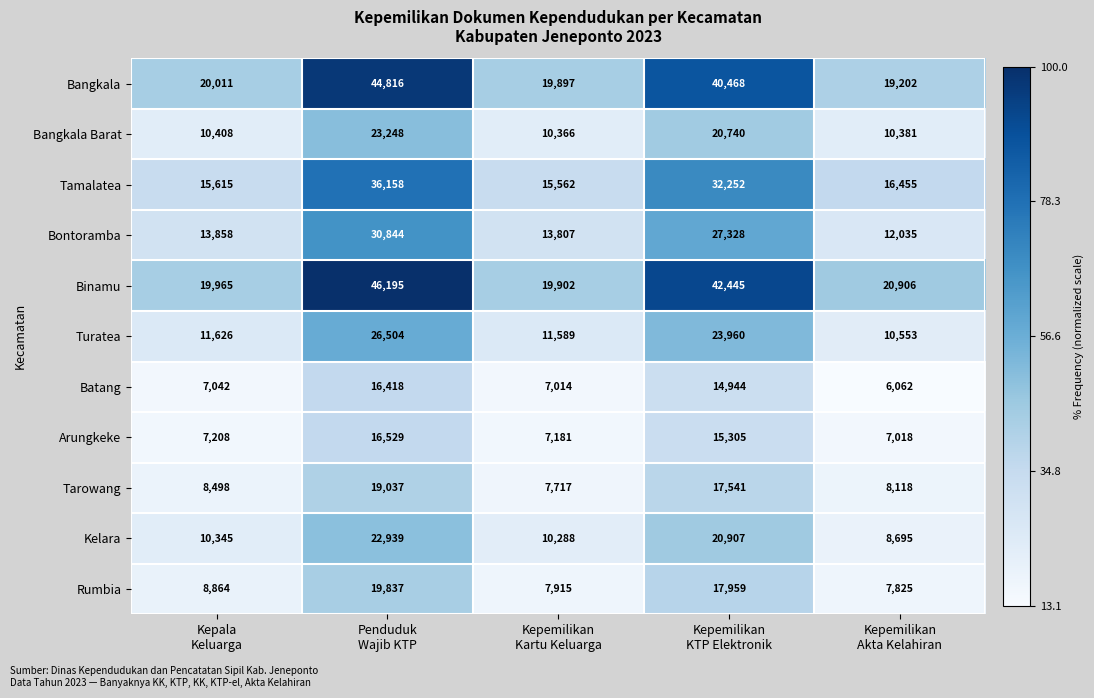

Reading left to right, transcribe all the data shown in this chart.

Bangkala: Kepala
Keluarga=20011	Penduduk
Wajib KTP=44816	Kepemilikan
Kartu Keluarga=19897	Kepemilikan
KTP Elektronik=40468	Kepemilikan
Akta Kelahiran=19202
Bangkala Barat: Kepala
Keluarga=10408	Penduduk
Wajib KTP=23248	Kepemilikan
Kartu Keluarga=10366	Kepemilikan
KTP Elektronik=20740	Kepemilikan
Akta Kelahiran=10381
Tamalatea: Kepala
Keluarga=15615	Penduduk
Wajib KTP=36158	Kepemilikan
Kartu Keluarga=15562	Kepemilikan
KTP Elektronik=32252	Kepemilikan
Akta Kelahiran=16455
Bontoramba: Kepala
Keluarga=13858	Penduduk
Wajib KTP=30844	Kepemilikan
Kartu Keluarga=13807	Kepemilikan
KTP Elektronik=27328	Kepemilikan
Akta Kelahiran=12035
Binamu: Kepala
Keluarga=19965	Penduduk
Wajib KTP=46195	Kepemilikan
Kartu Keluarga=19902	Kepemilikan
KTP Elektronik=42445	Kepemilikan
Akta Kelahiran=20906
Turatea: Kepala
Keluarga=11626	Penduduk
Wajib KTP=26504	Kepemilikan
Kartu Keluarga=11589	Kepemilikan
KTP Elektronik=23960	Kepemilikan
Akta Kelahiran=10553
Batang: Kepala
Keluarga=7042	Penduduk
Wajib KTP=16418	Kepemilikan
Kartu Keluarga=7014	Kepemilikan
KTP Elektronik=14944	Kepemilikan
Akta Kelahiran=6062
Arungkeke: Kepala
Keluarga=7208	Penduduk
Wajib KTP=16529	Kepemilikan
Kartu Keluarga=7181	Kepemilikan
KTP Elektronik=15305	Kepemilikan
Akta Kelahiran=7018
Tarowang: Kepala
Keluarga=8498	Penduduk
Wajib KTP=19037	Kepemilikan
Kartu Keluarga=7717	Kepemilikan
KTP Elektronik=17541	Kepemilikan
Akta Kelahiran=8118
Kelara: Kepala
Keluarga=10345	Penduduk
Wajib KTP=22939	Kepemilikan
Kartu Keluarga=10288	Kepemilikan
KTP Elektronik=20907	Kepemilikan
Akta Kelahiran=8695
Rumbia: Kepala
Keluarga=8864	Penduduk
Wajib KTP=19837	Kepemilikan
Kartu Keluarga=7915	Kepemilikan
KTP Elektronik=17959	Kepemilikan
Akta Kelahiran=7825